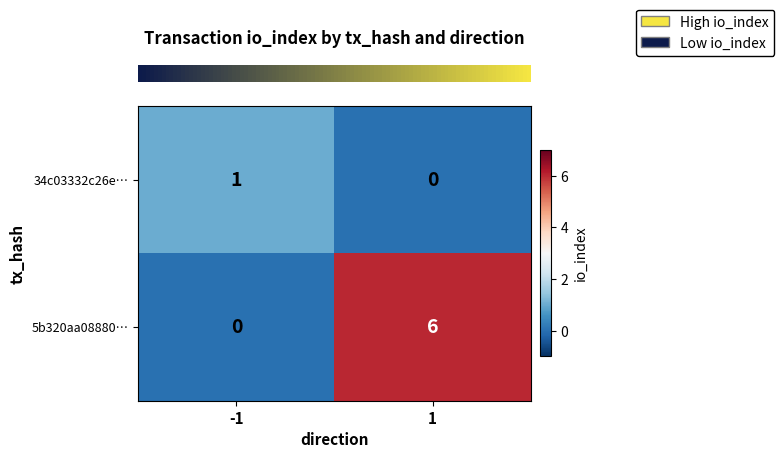

Which series has the largest range (max minus min)?

5b320aa08880…